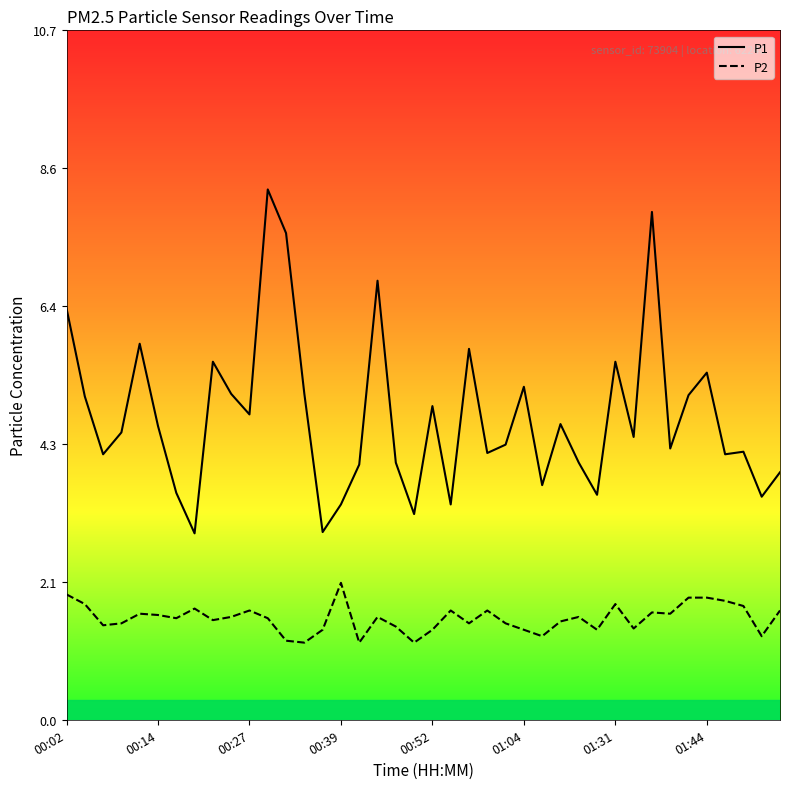

What are all the series names shown in the legend?

P1, P2